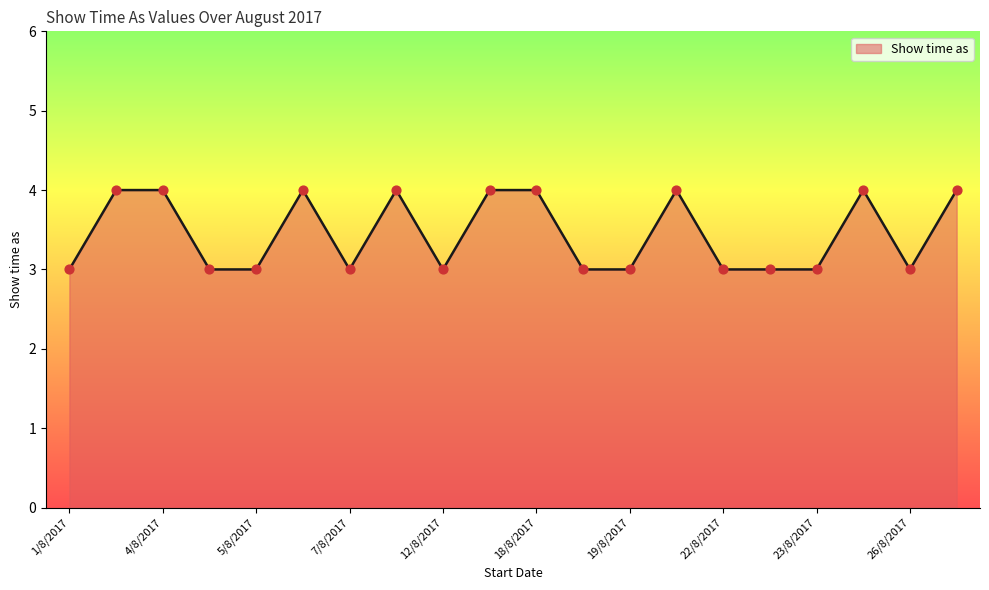

What is the greatest value displayed?

4